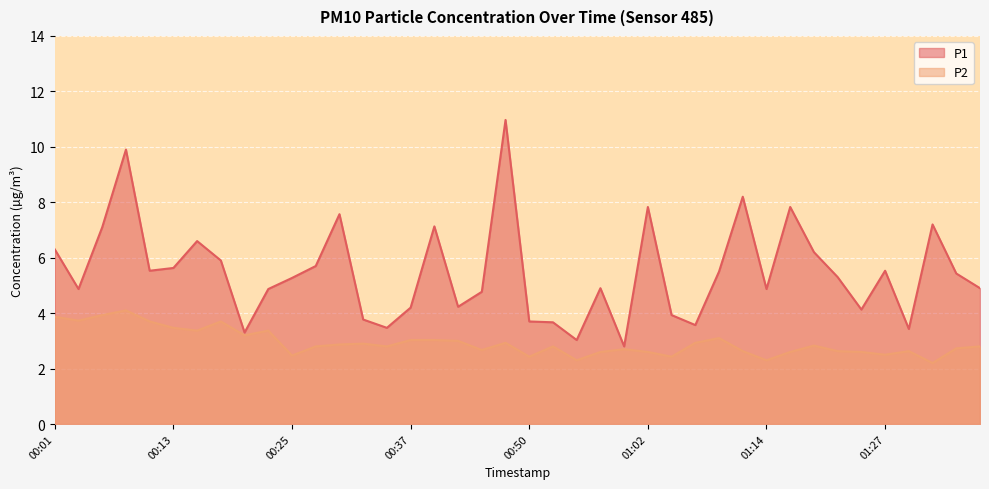

At which label does P2 reach its minimum?

01:32